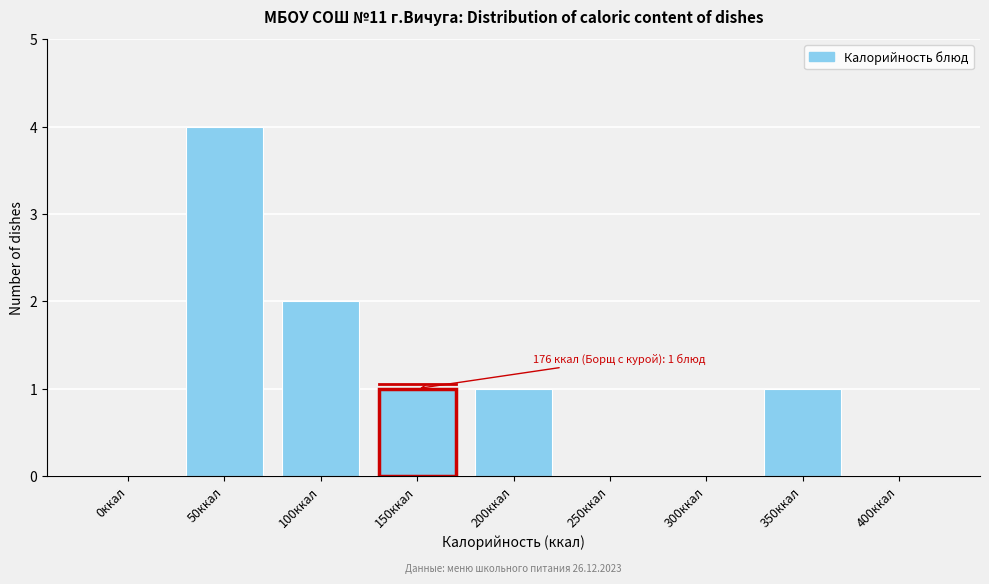

Reading right to left, list all the values displayed in this chart.

400ккал=0	350ккал=1	300ккал=0	250ккал=0	200ккал=1	150ккал=1	100ккал=2	50ккал=4	0ккал=0